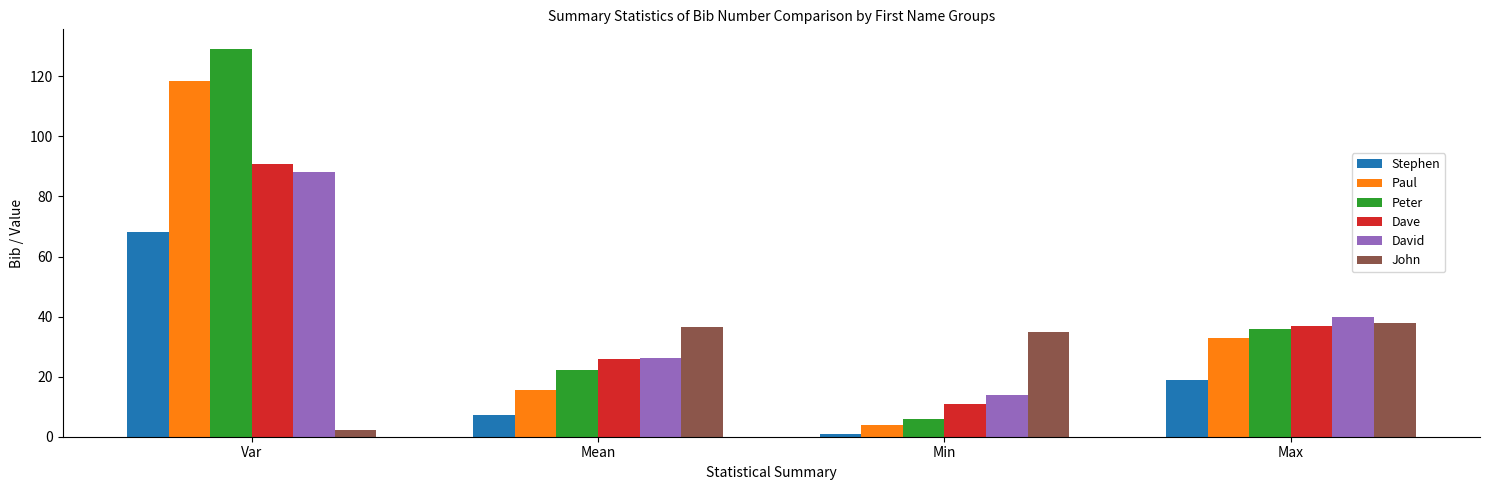

What are all the series names shown in the legend?

Stephen, Paul, Peter, Dave, David, John